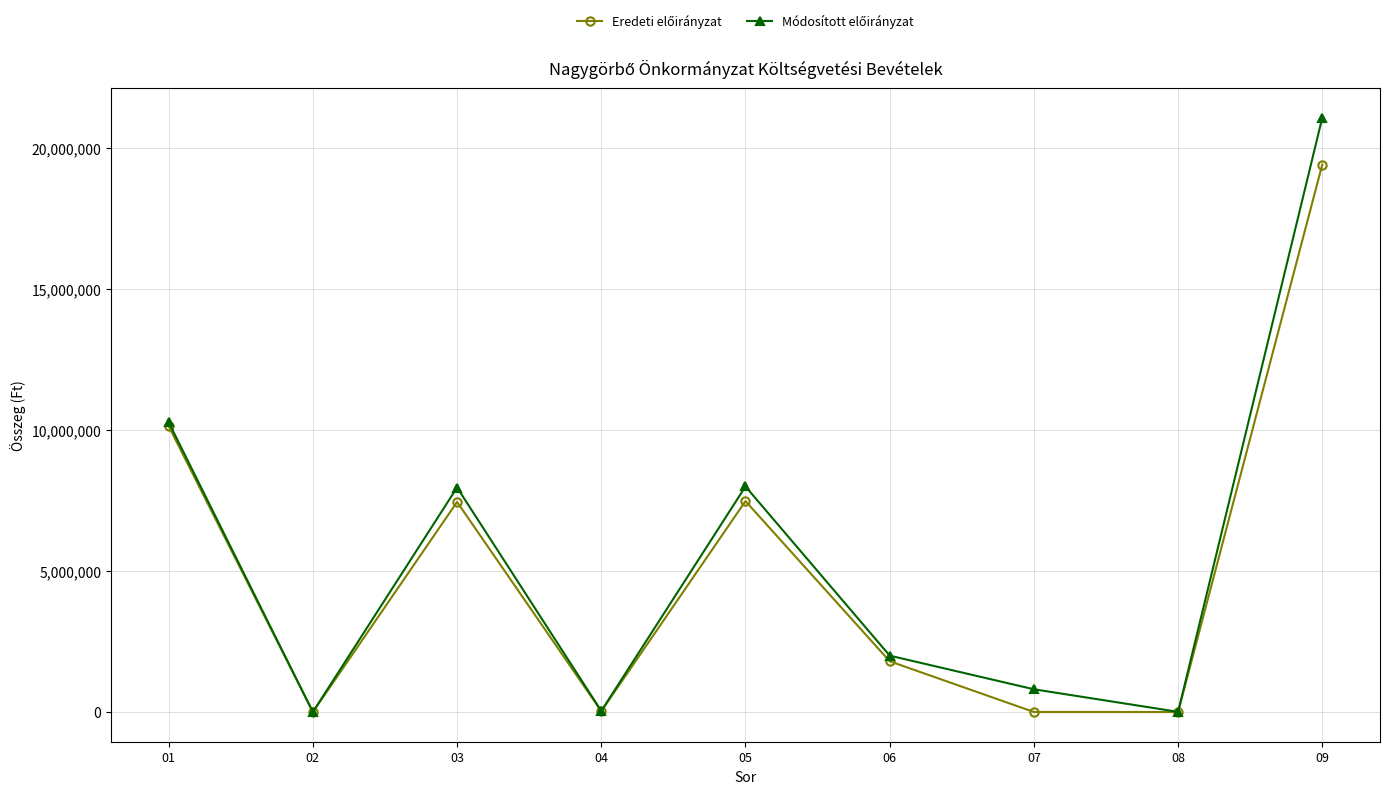

At which label does Módosított előirányzat first exceed 2000000?

01